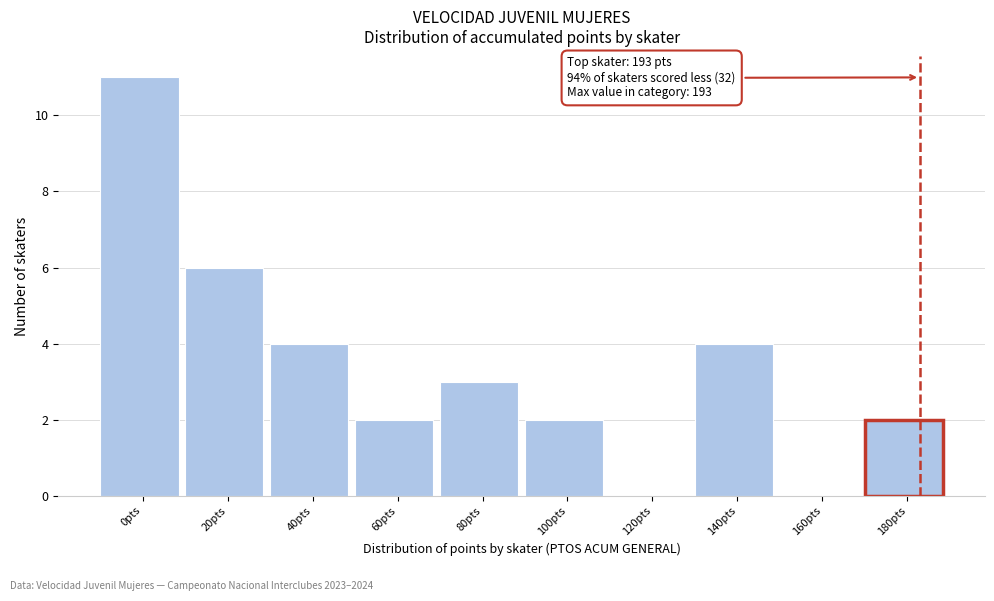

Reading left to right, list all the values displayed in this chart.

0pts=11	20pts=6	40pts=4	60pts=2	80pts=3	100pts=2	120pts=0	140pts=4	160pts=0	180pts=2